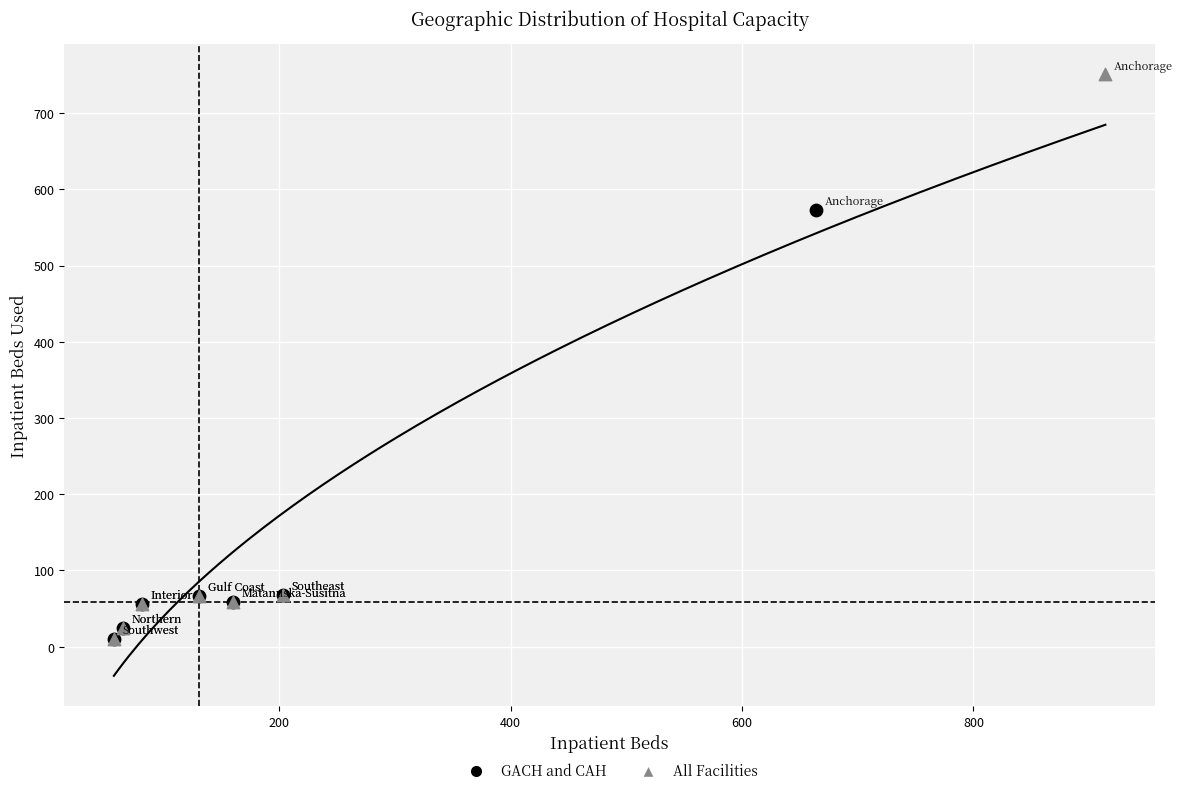

Which series has the largest Y range (max minus min)?

All Facilities